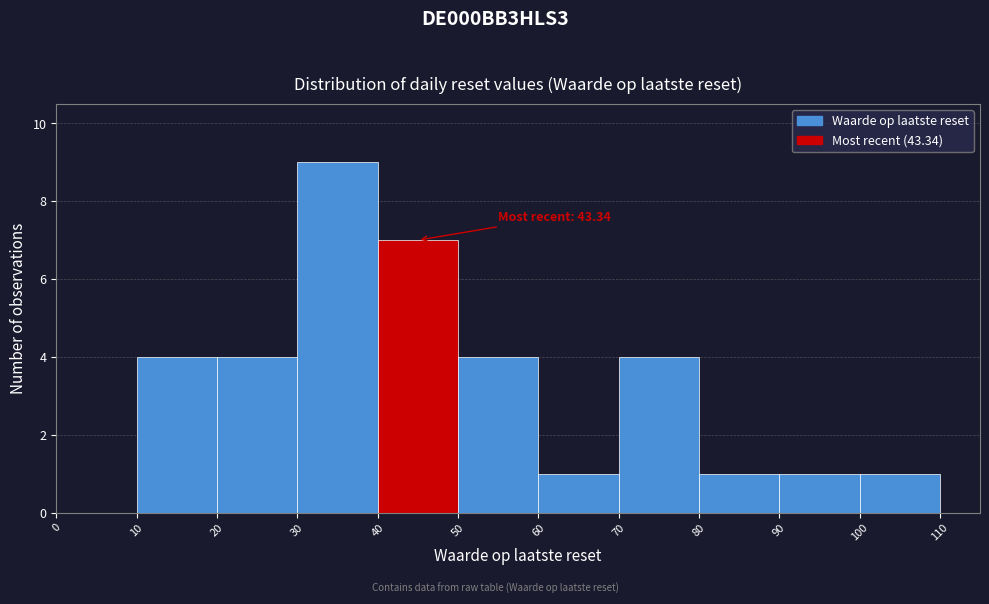

Over which range of the x-axis is the bar tallest?

30 to 40